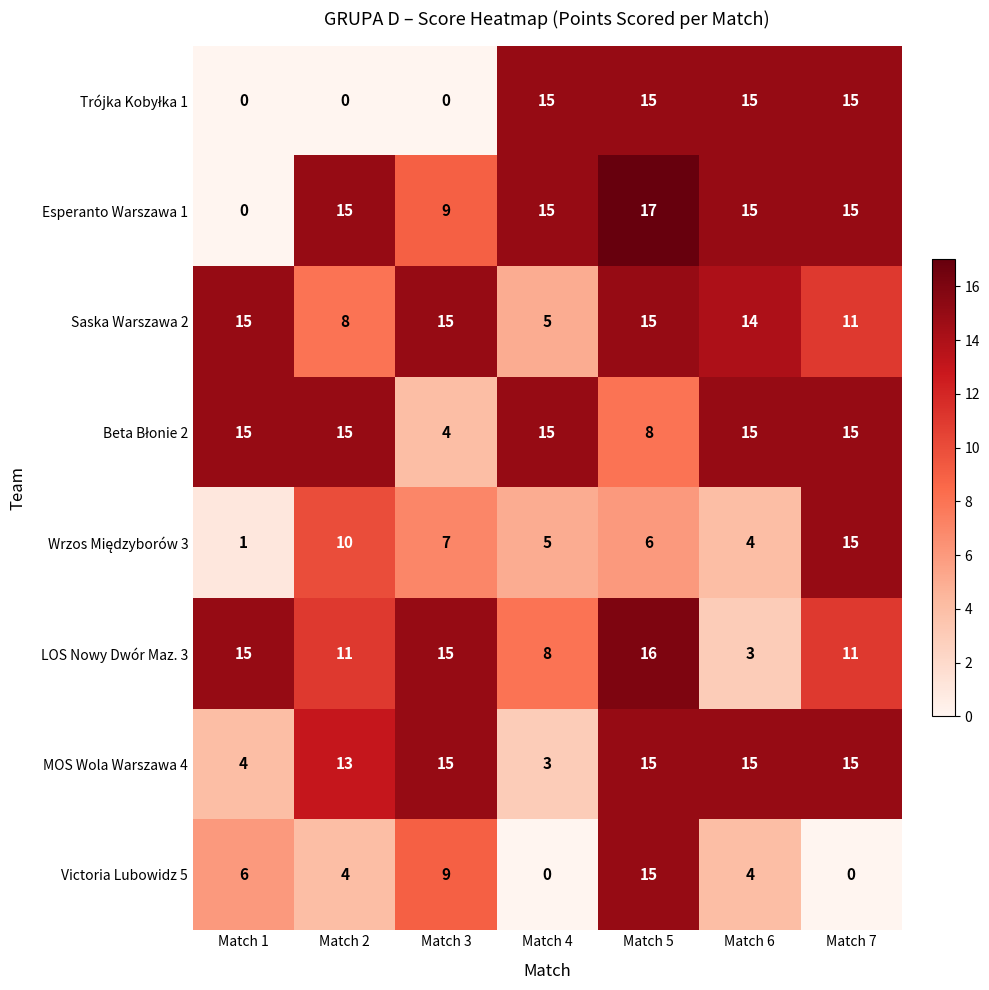

What is the difference between the highest and lowest values at Match 5?

11